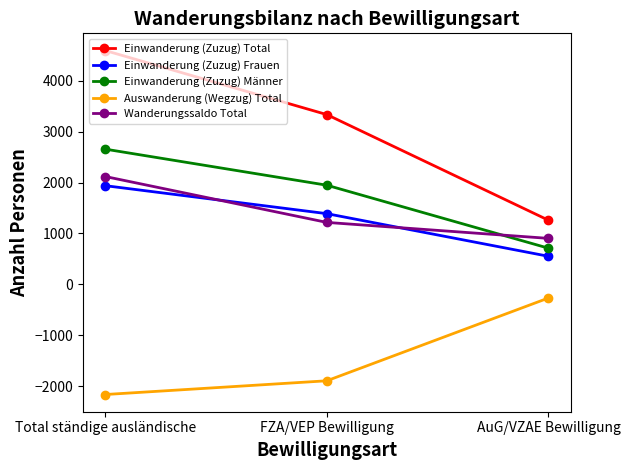

At which label is Einwanderung (Zuzug) Total closest to 2926?

FZA/VEP Bewilligung